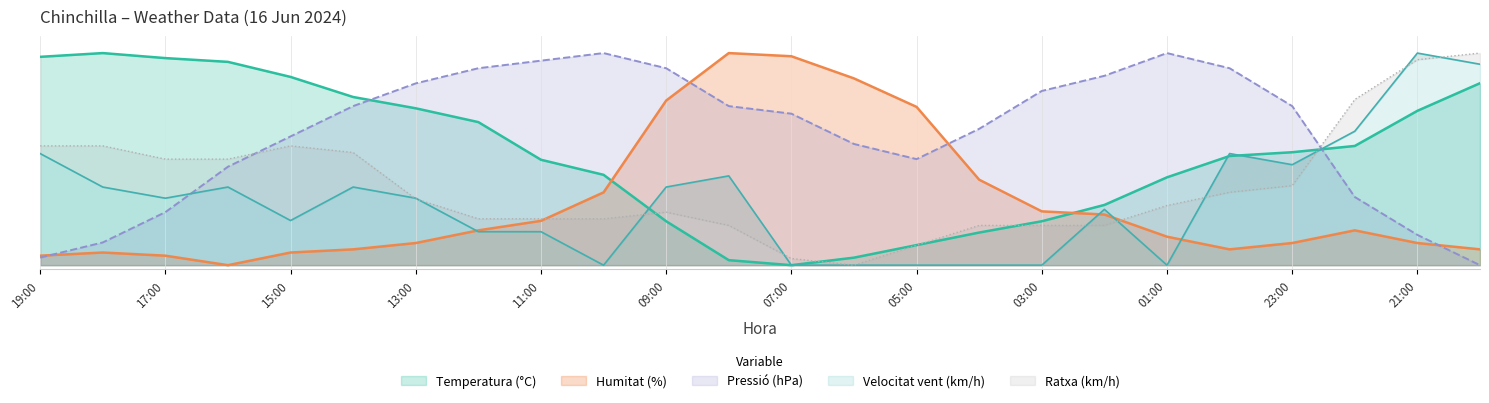

Is it true that Velocitat del vent (km/h) equals 63.2 at 22:00?

True